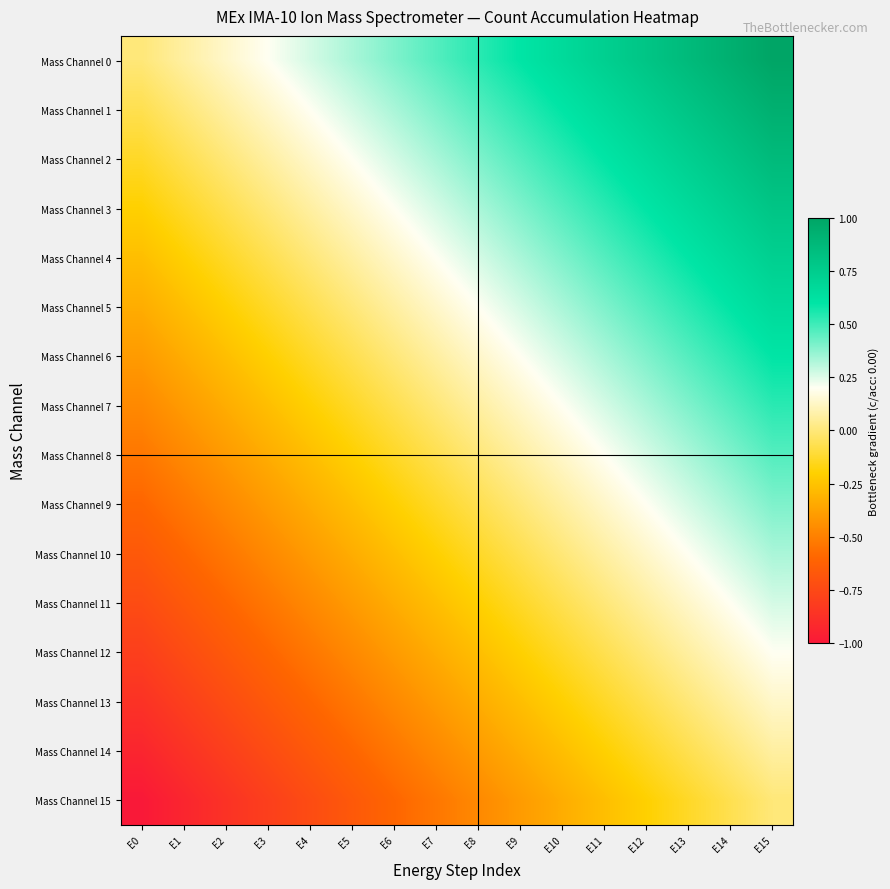

At which category is the sum across all series the highest?

E15